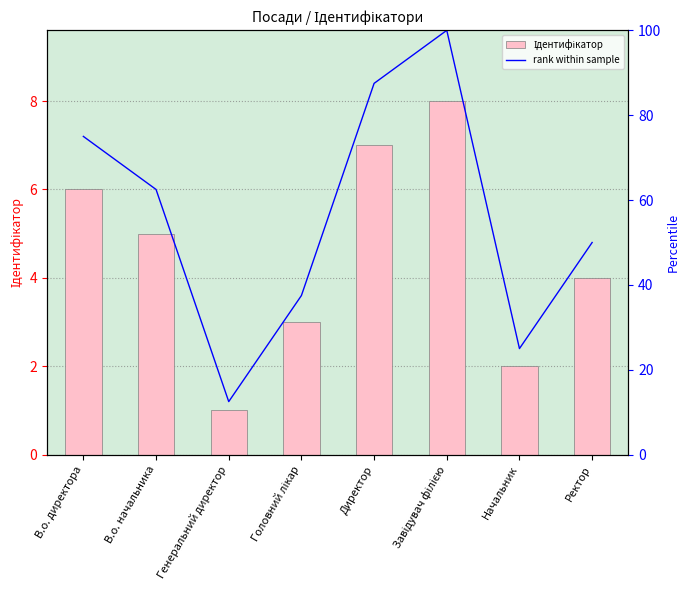

What is the average value of the rank within sample series?

56.2